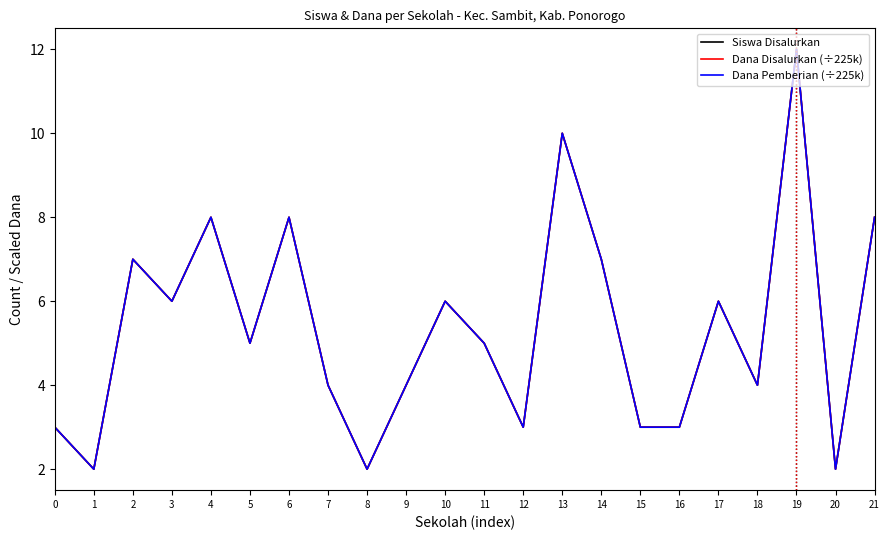

Between 7 and 2, which is larger?

2